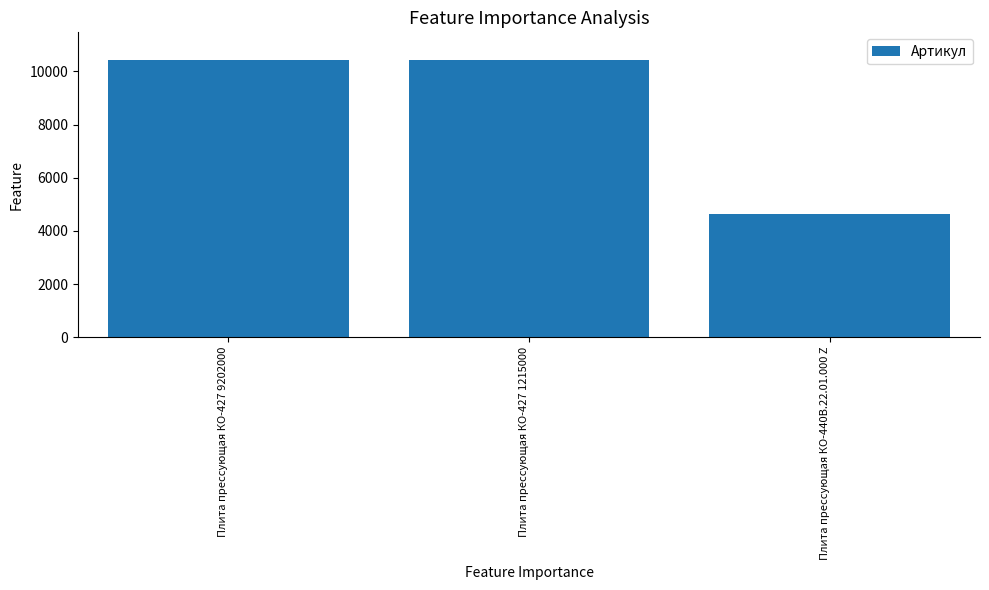

What is the change in value from Плита прессующая КО-427 9202000 to Плита прессующая КО-440В.22.01.000 Z?

-5787